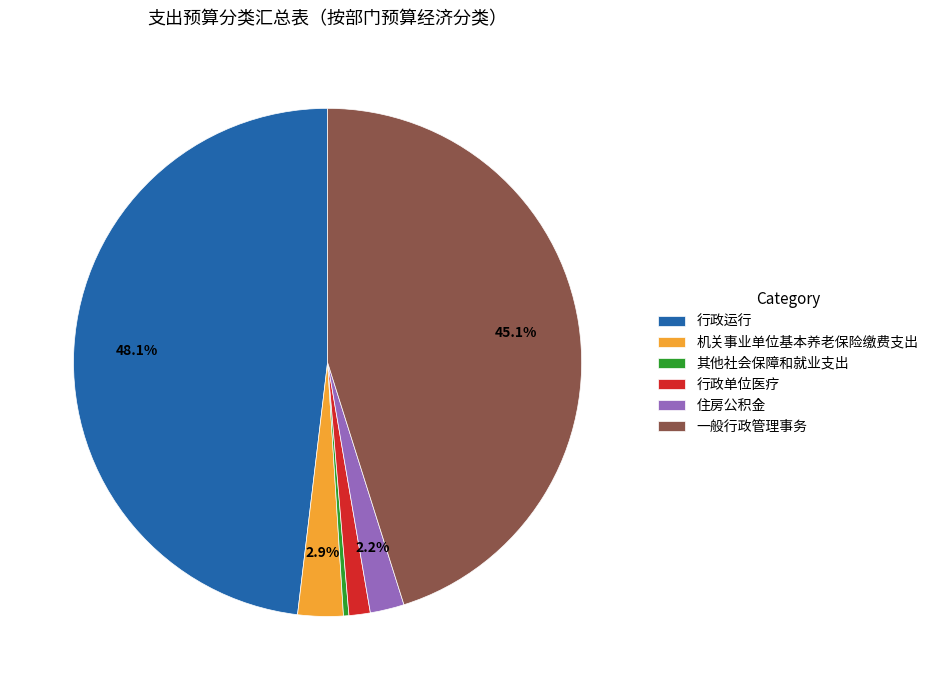

How many segments does this pie chart have?

6